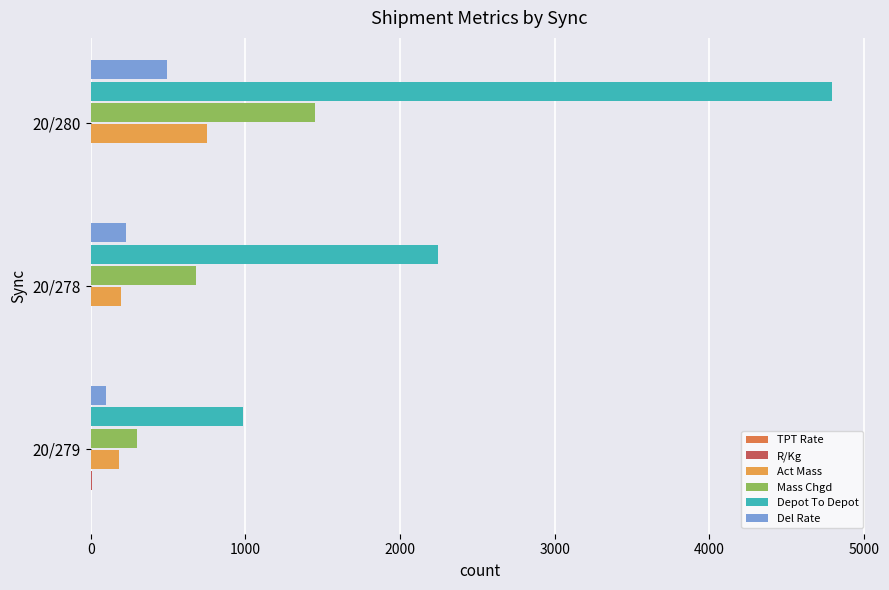

How many series are shown in this chart?

6